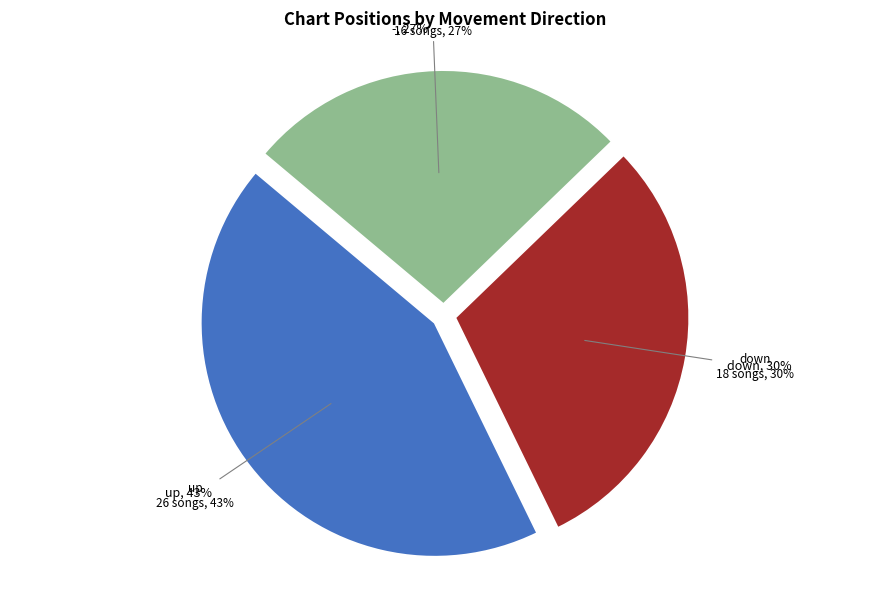

Is there any slice that represents more than half of the pie?

No